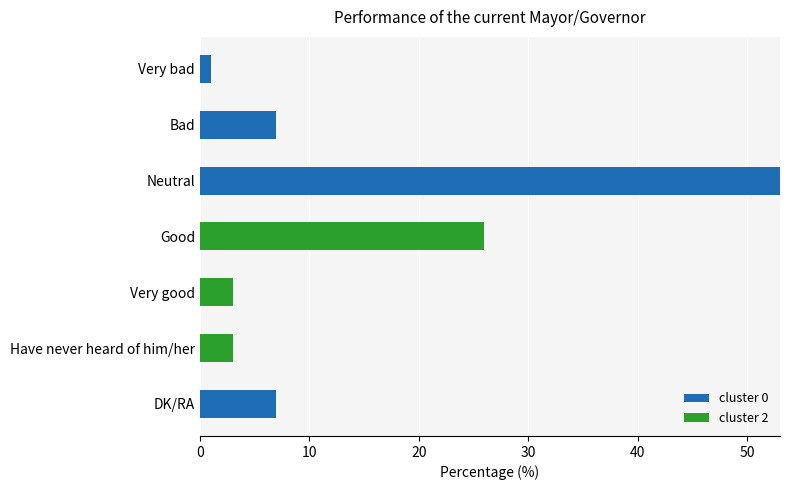

What is the total value across all series at DK/RA?

7